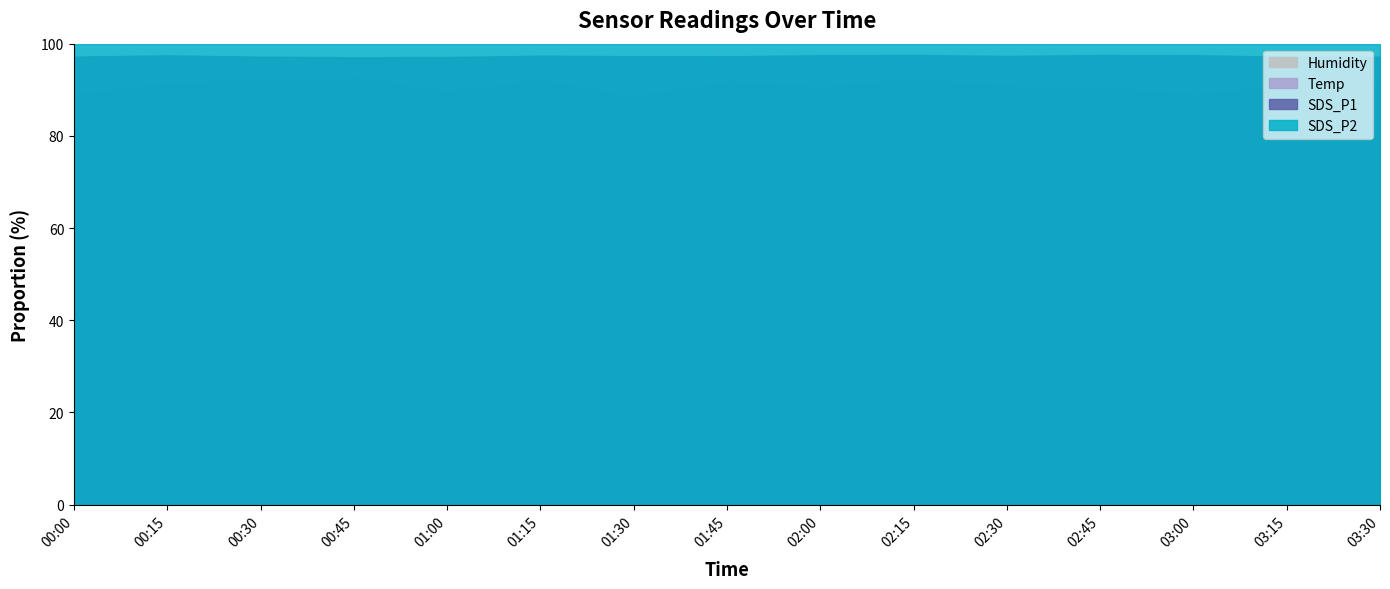

What position from the left is 02:45?

12